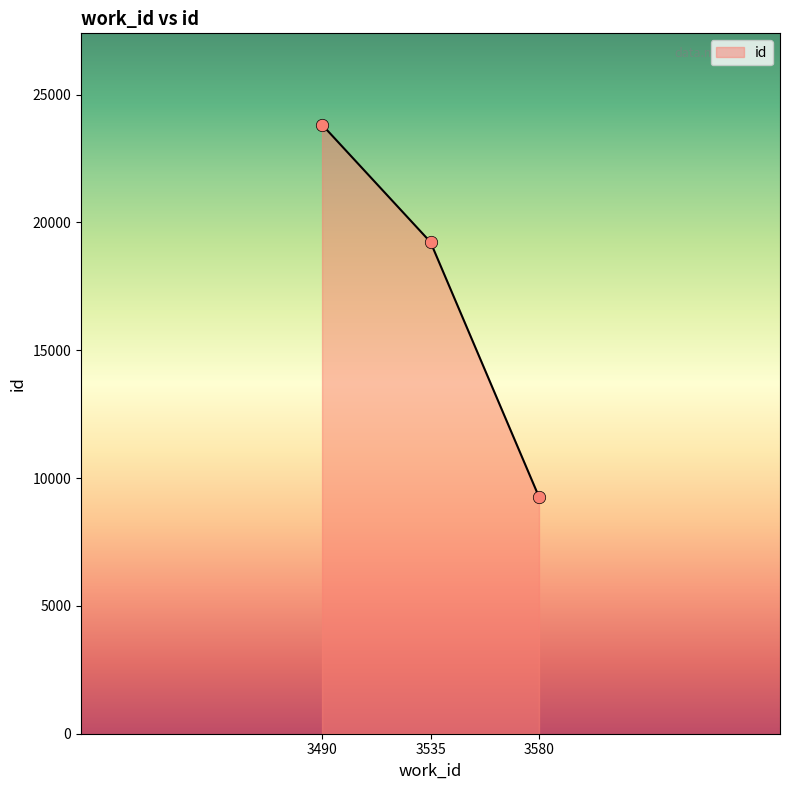

Between 3535 and 3580, which is larger?

3535